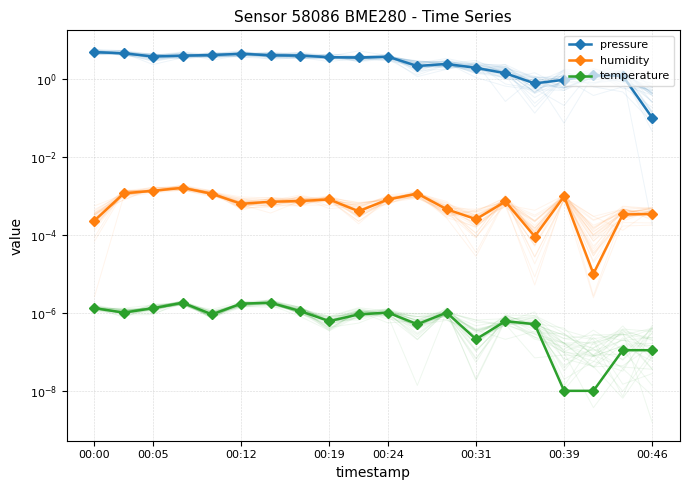

The value of temperature at 00:46 is 0.0. True or false?

True